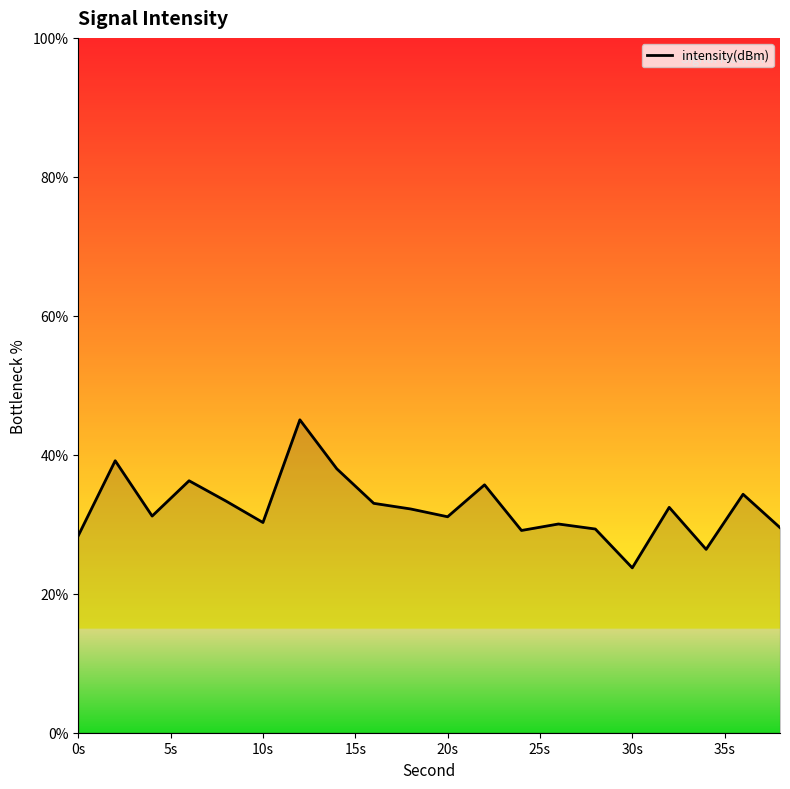

What is the difference between the maximum and minimum values?

21.3